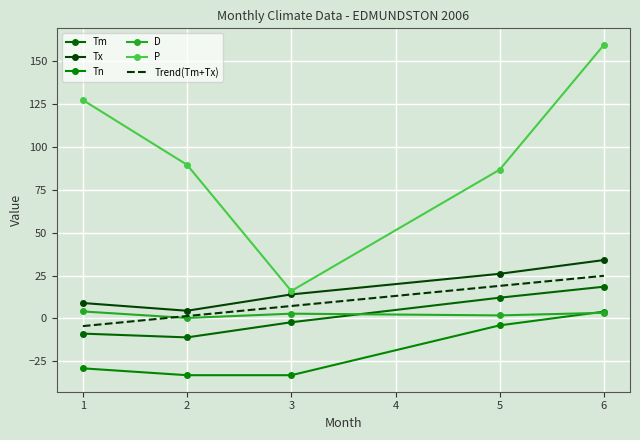

Which category has the lowest value in the Tn series?

2